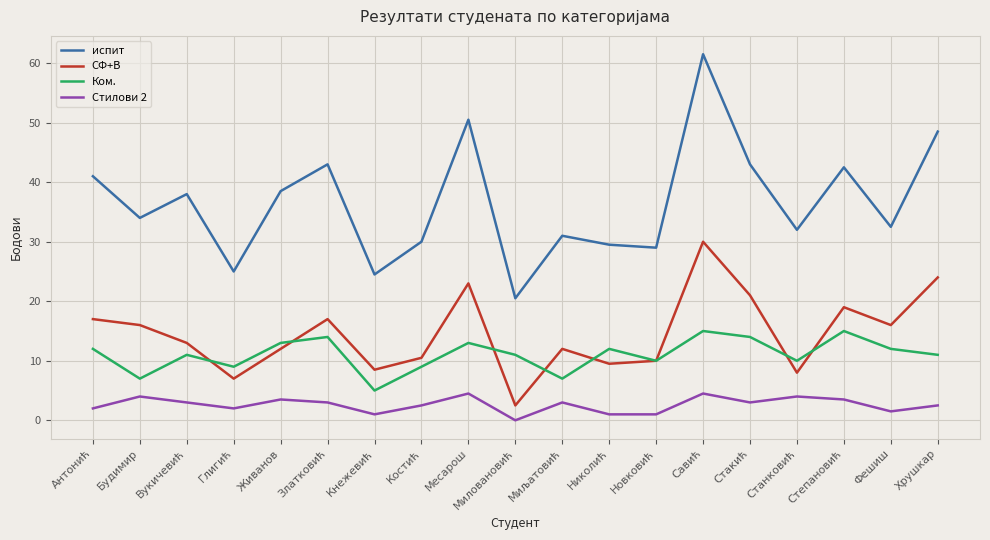

Reading left to right, extract all data points from this chart.

испит: 41.0	34.0	38.0	25.0	38.5	43.0	24.5	30.0	50.5	20.5	31.0	29.5	29.0	61.5	43.0	32.0	42.5	32.5	48.5
СФ+В: 17.0	16.0	13.0	7.0	12.0	17.0	8.5	10.5	23.0	2.5	12.0	9.5	10.0	30.0	21.0	8.0	19.0	16.0	24.0
Ком.: 12.0	7.0	11.0	9.0	13.0	14.0	5.0	9.0	13.0	11.0	7.0	12.0	10.0	15.0	14.0	10.0	15.0	12.0	11.0
Стилови 2: 2.0	4.0	3.0	2.0	3.5	3.0	1.0	2.5	4.5	0.0	3.0	1.0	1.0	4.5	3.0	4.0	3.5	1.5	2.5